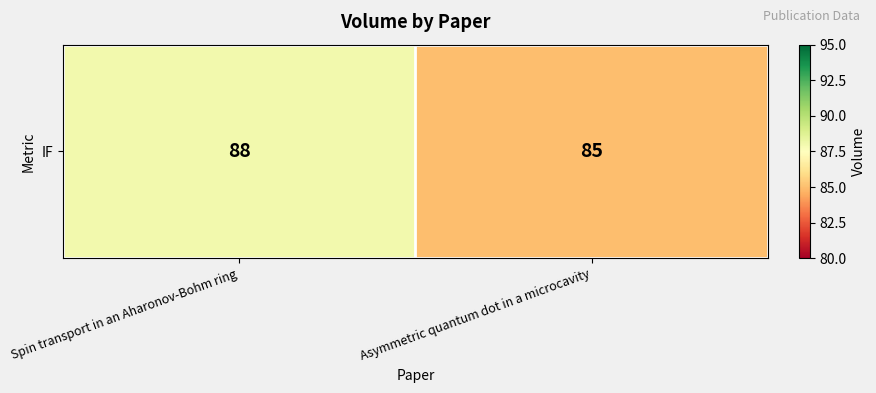

At which category does the chart reach its minimum across all series?

Asymmetric quantum dot in a microcavity